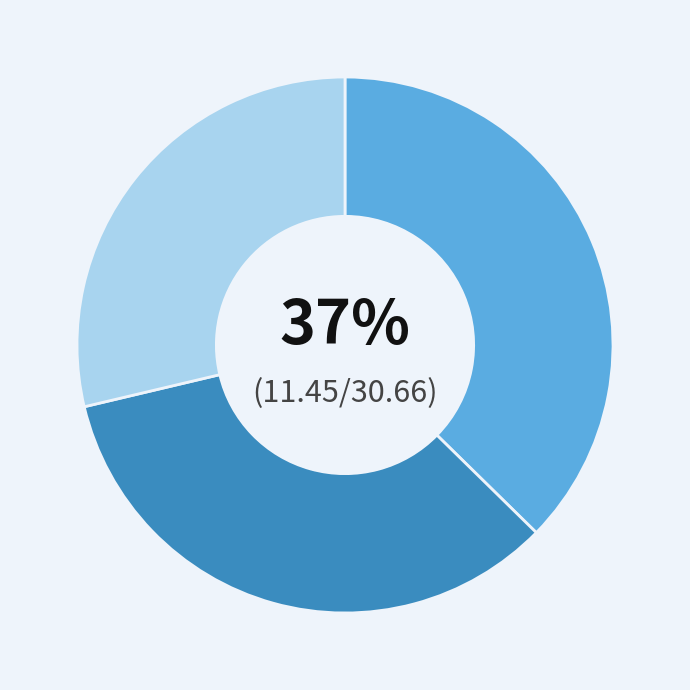

Is there a majority slice in this chart?

No